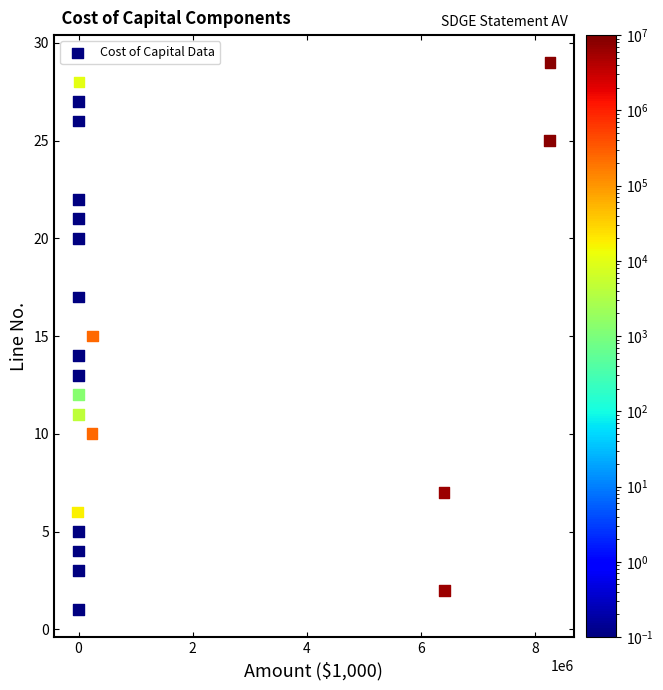

What is the range of Y values (max minus min)?

28